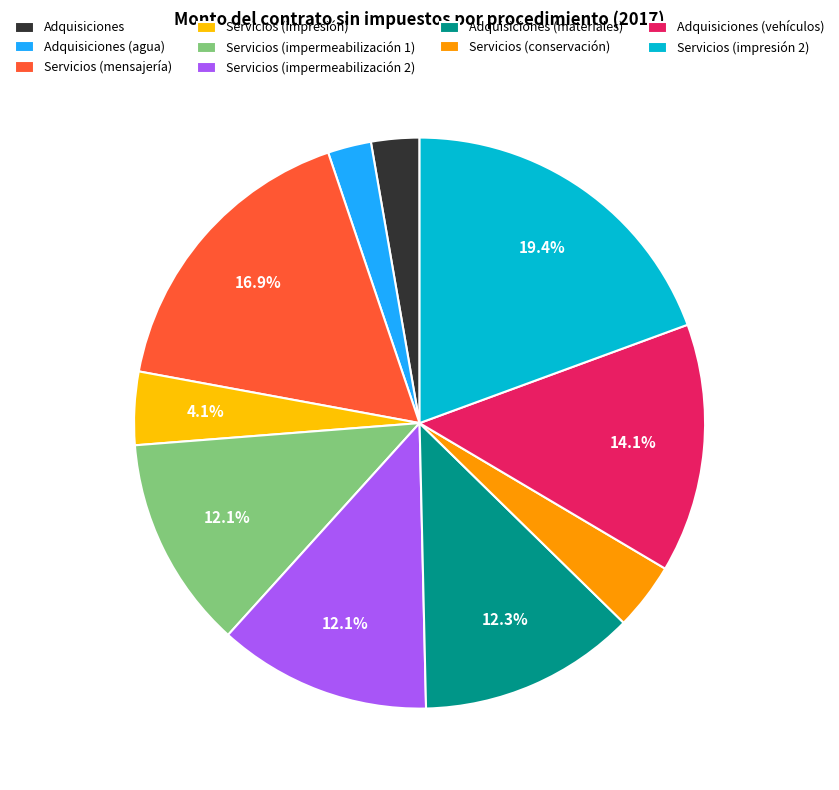

Which has a higher value, Adquisiciones (materiales) or Servicios (impresión)?

Adquisiciones (materiales)